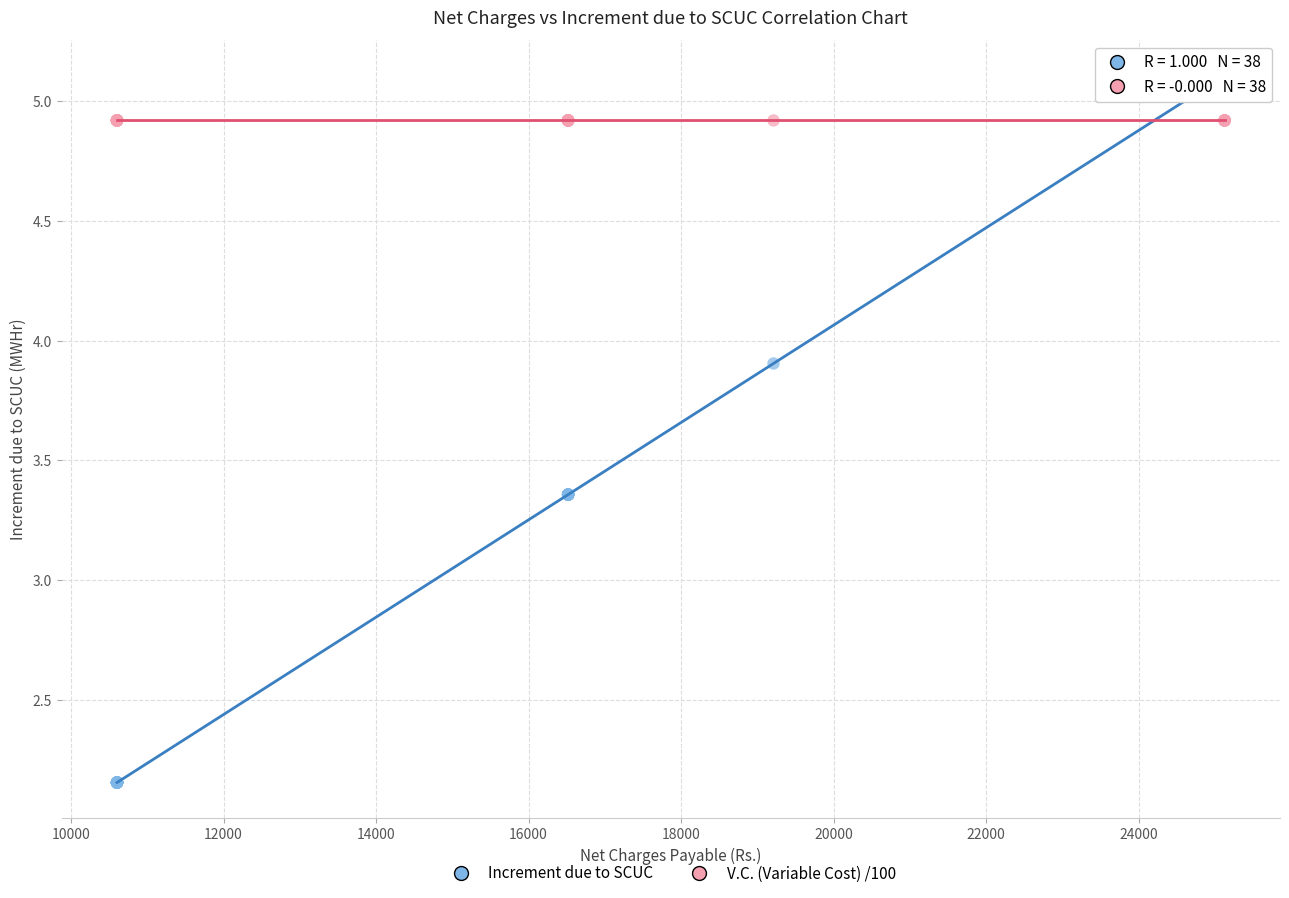

Which series contains the highest Y value?

Increment due to SCUC